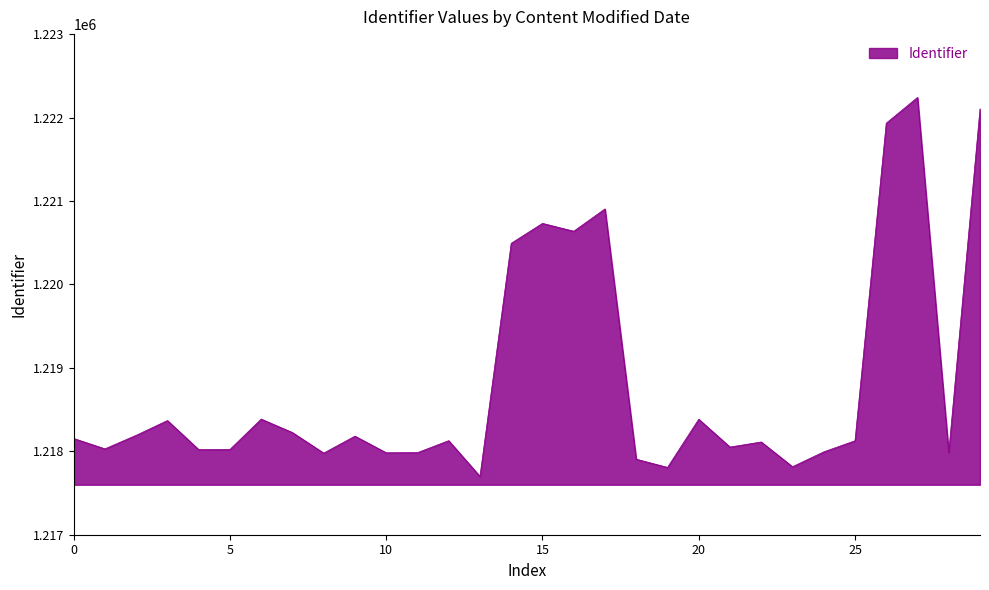

What is the difference between the maximum and minimum values?

4541.8